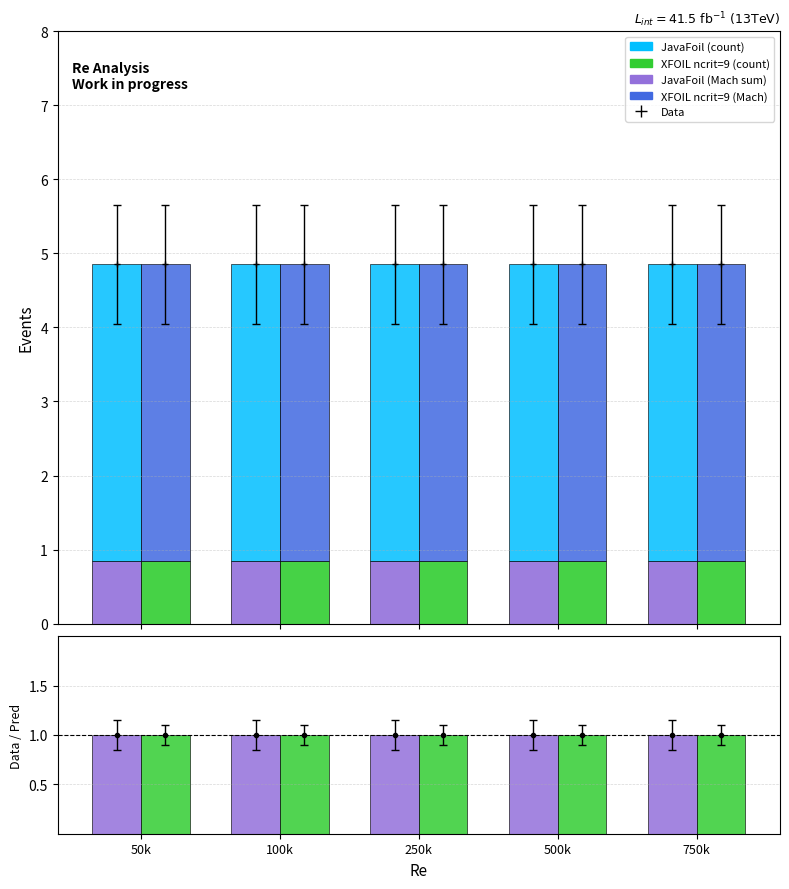

Reading left to right, extract all data points from this chart.

JavaFoil (Mach sum): 0.8	0.8	0.8	0.8	0.8
XFOIL ncrit=9 (Mach sum): 0.8	0.8	0.8	0.8	0.8
JavaFoil (count): 4.0	4.0	4.0	4.0	4.0
XFOIL ncrit=9 (count): 4.0	4.0	4.0	4.0	4.0
JavaFoil / XFOIL: 1.0	1.0	1.0	1.0	1.0
XFOIL ratio: 1.0	1.0	1.0	1.0	1.0